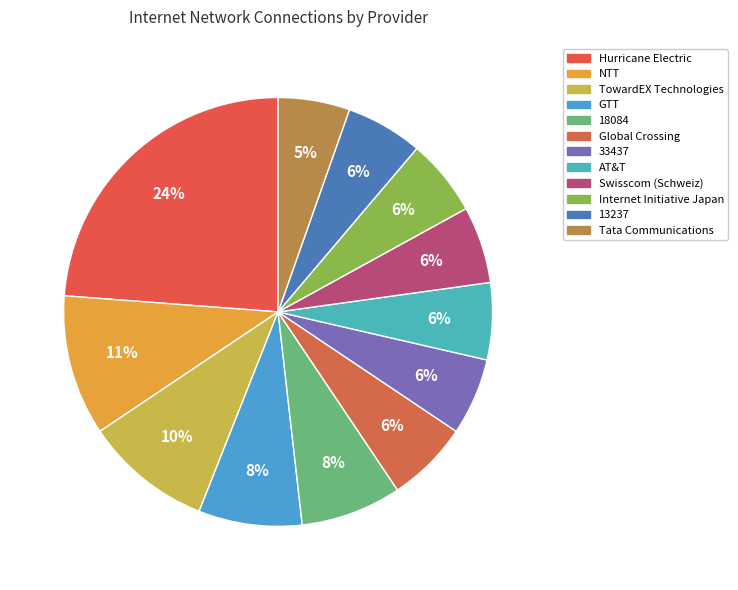

Count the number of slices in the pie.

12